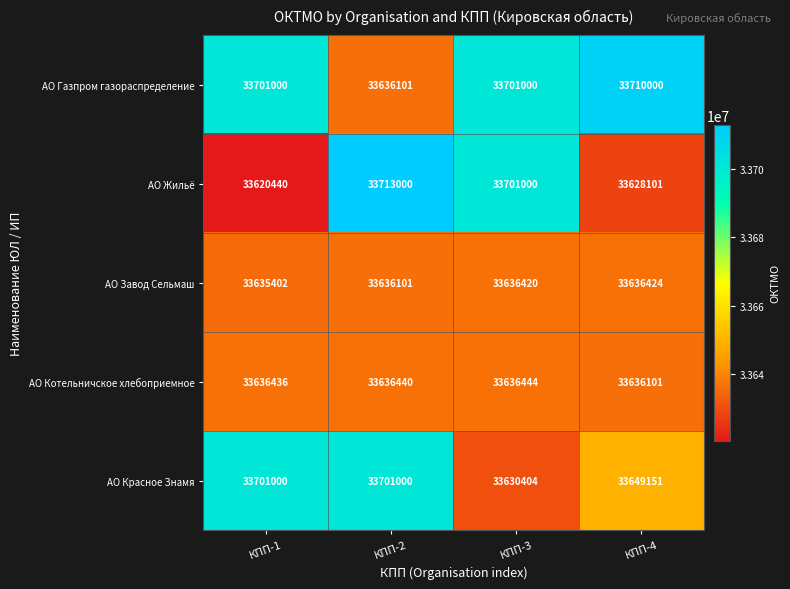

What is the difference between the maximum and minimum values in the АО Красное Знамя series?

70596